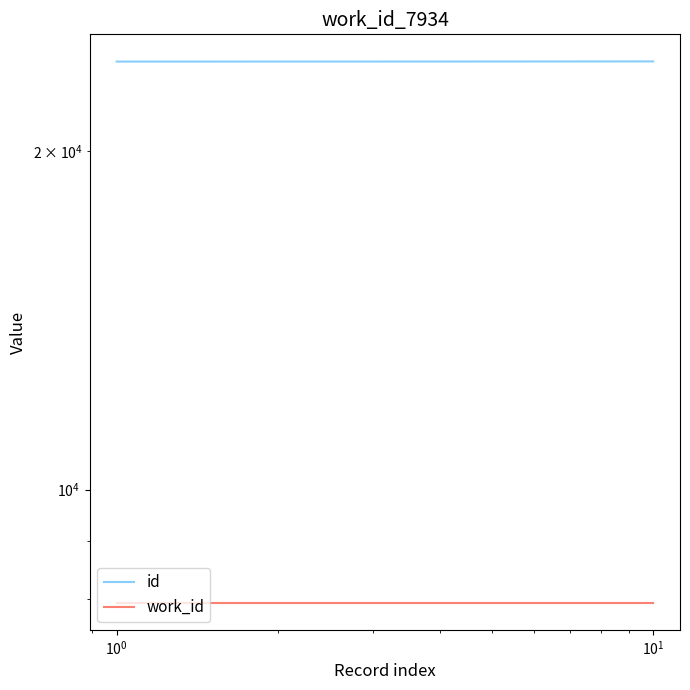

True or false: work_id and id cross at least once.

False